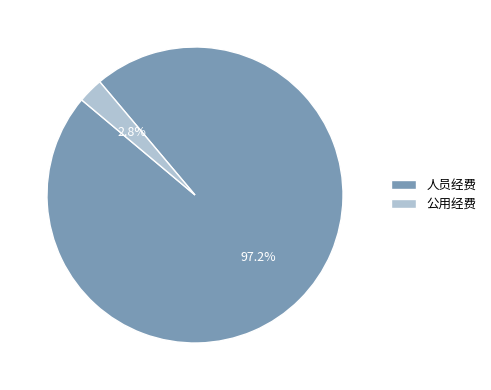

Is it true that 人员经费 is 90% of the pie?

False